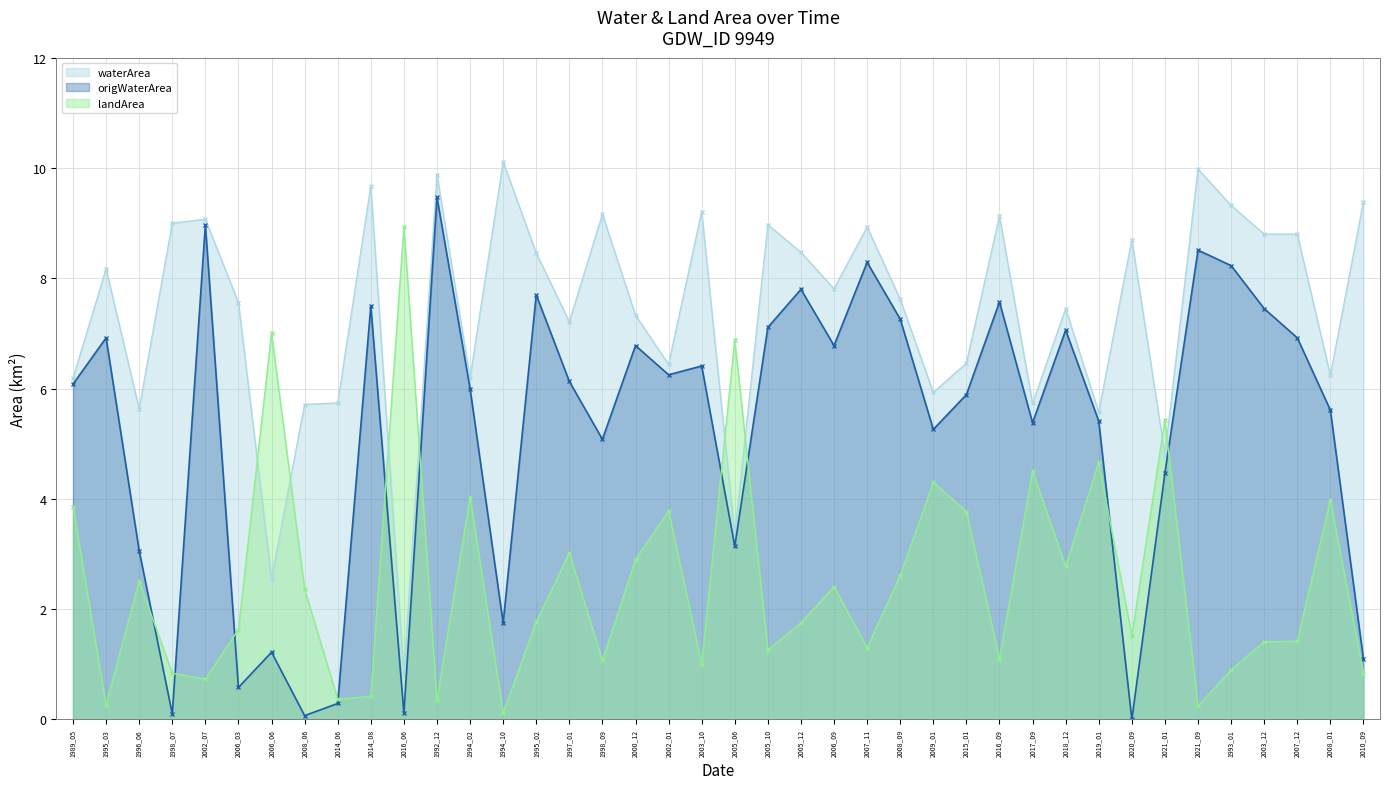

What is the total value across all series at 2002_07?

18.8